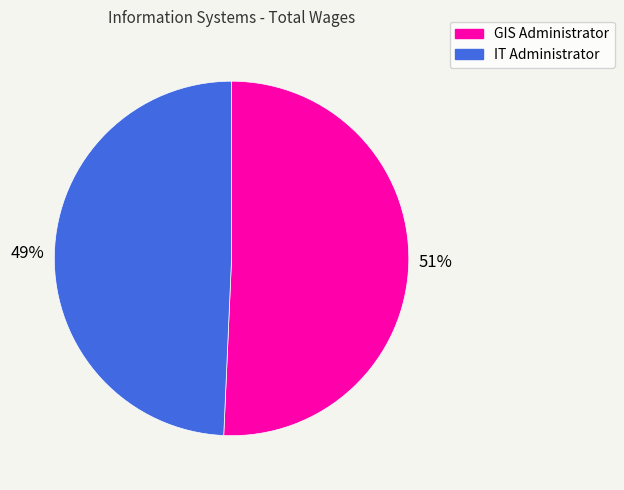

Is the sum of IT Administrator and GIS Administrator greater than half?

Yes